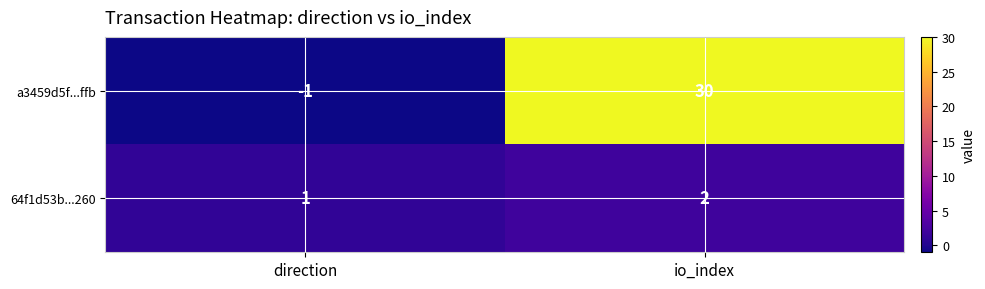

Which series has the widest spread of values?

a3459d5f...ffb